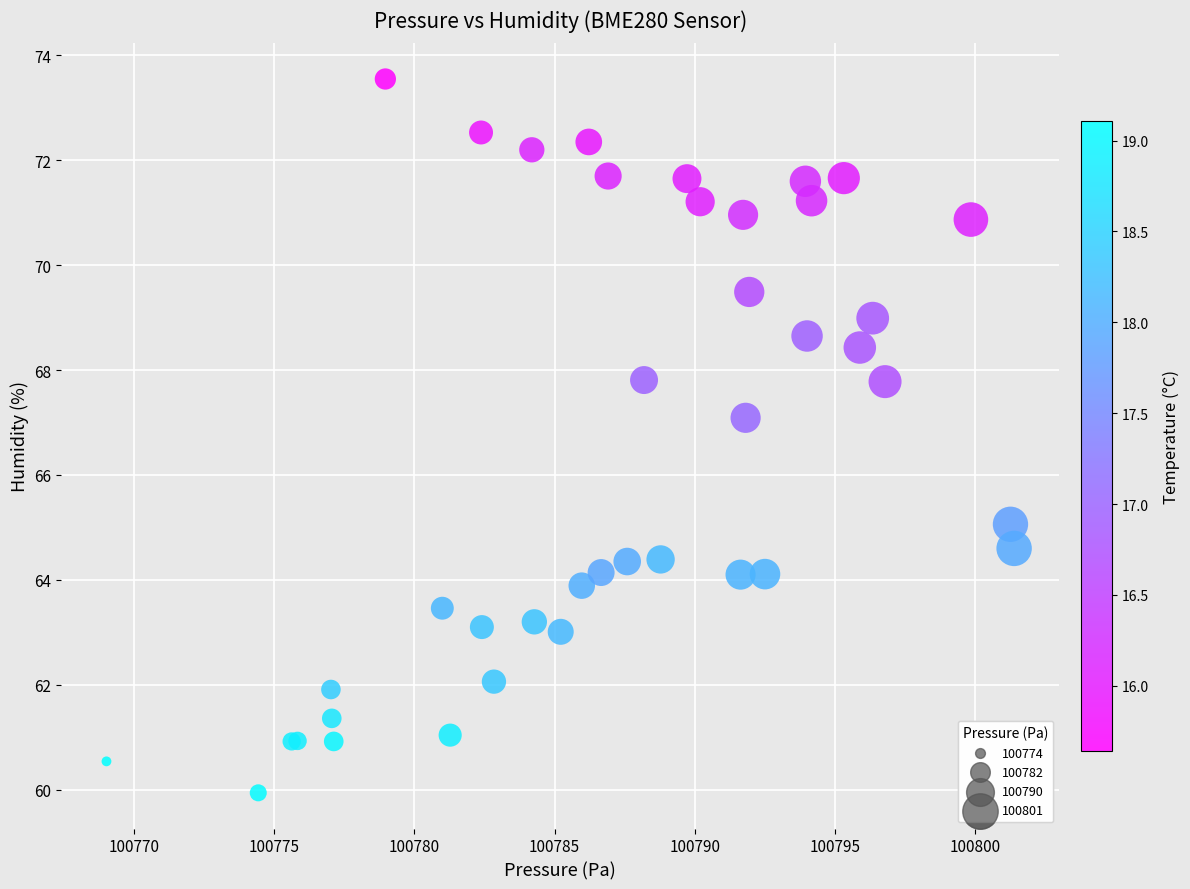

What Y value in the scatter plot is closest to 66?

65.1